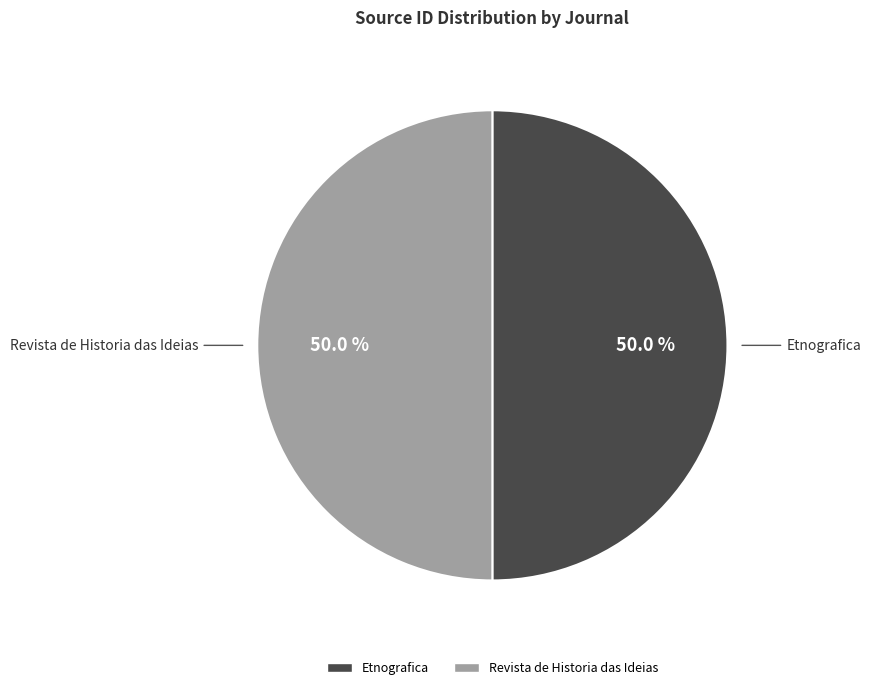

Is it true that Revista de Historia das Ideias is 63% of the pie?

False